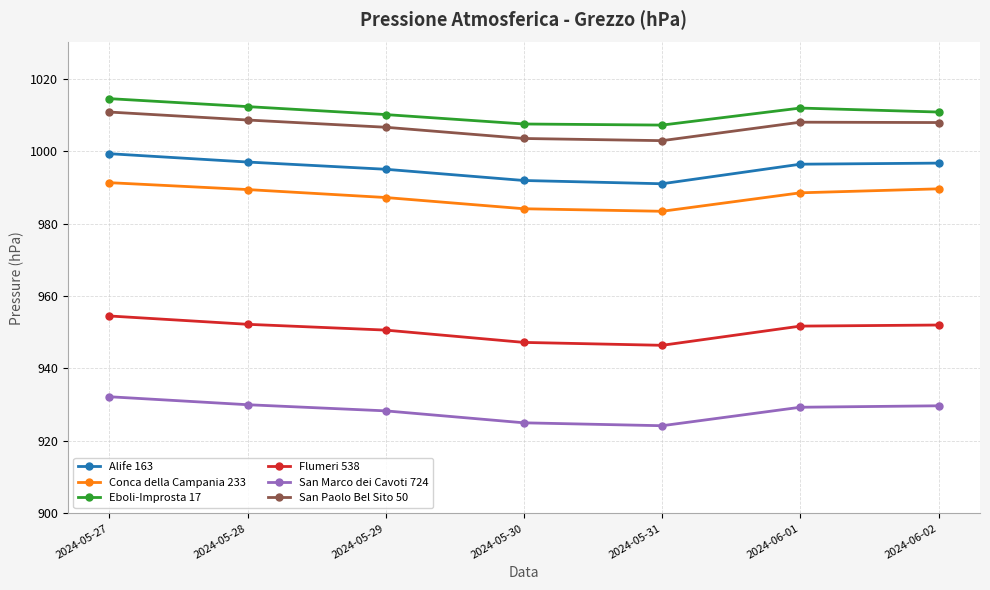

Is the value of San Marco dei Cavoti 724 at 2024-05-27 greater than the value of Eboli-Improsta 17 at 2024-06-02?

No